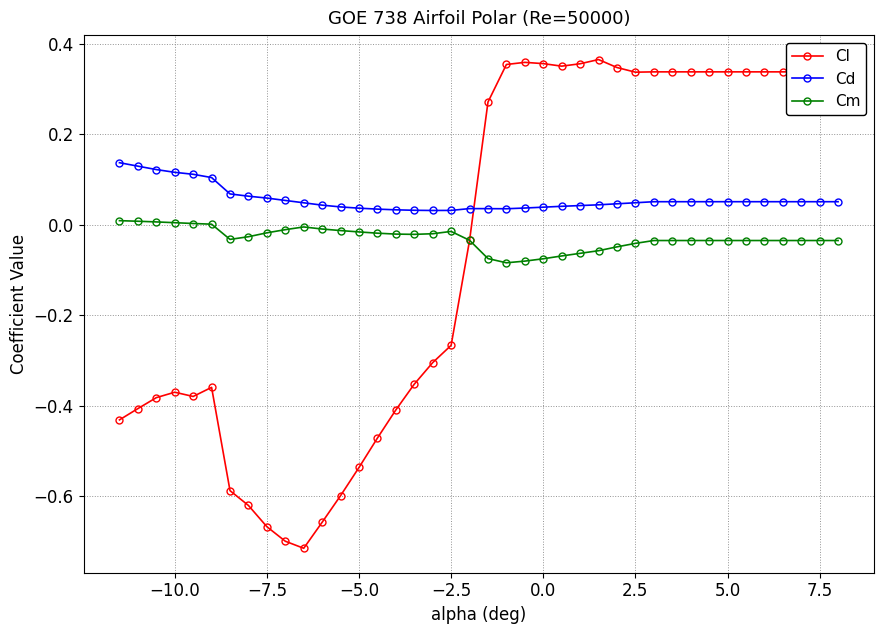

How many data points in Cl are above 0?

20